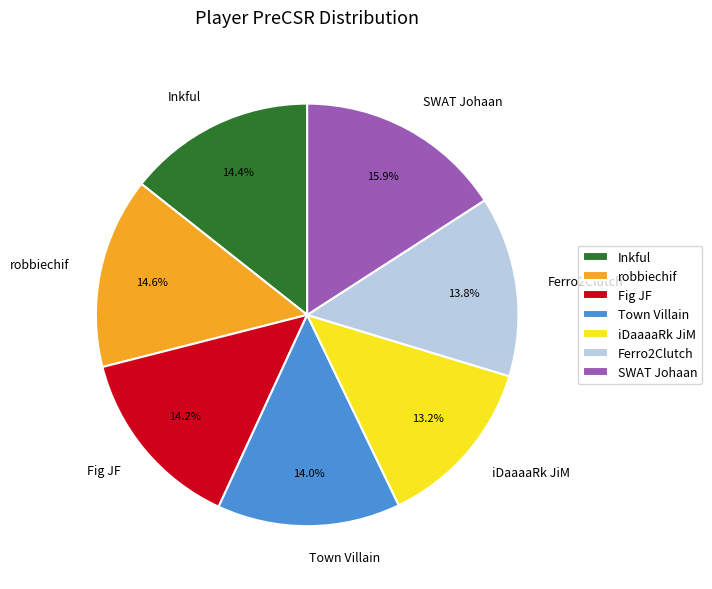

Does any single category account for the majority?

No